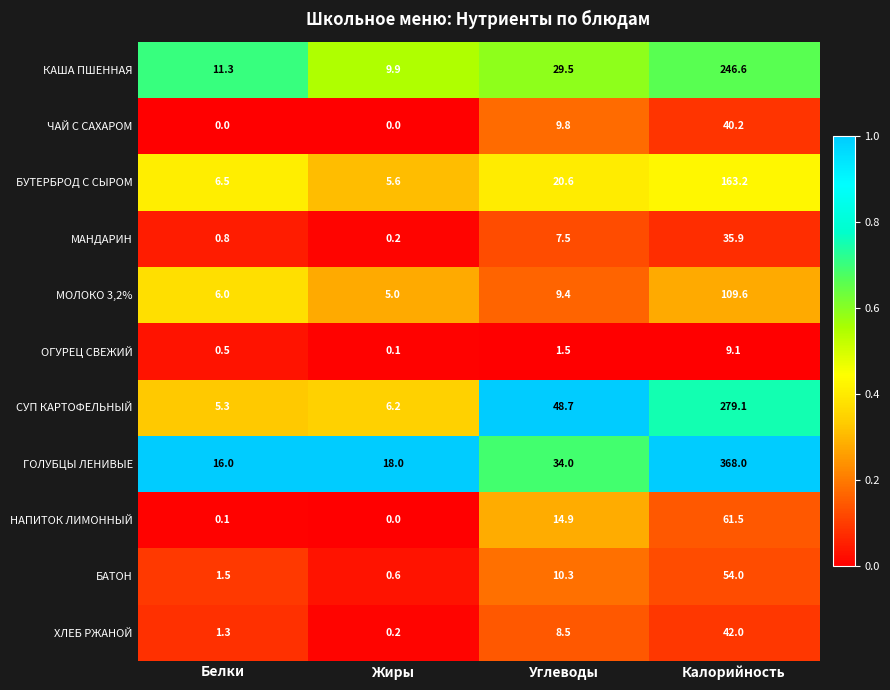

What is the maximum value shown in the chart?

368.0